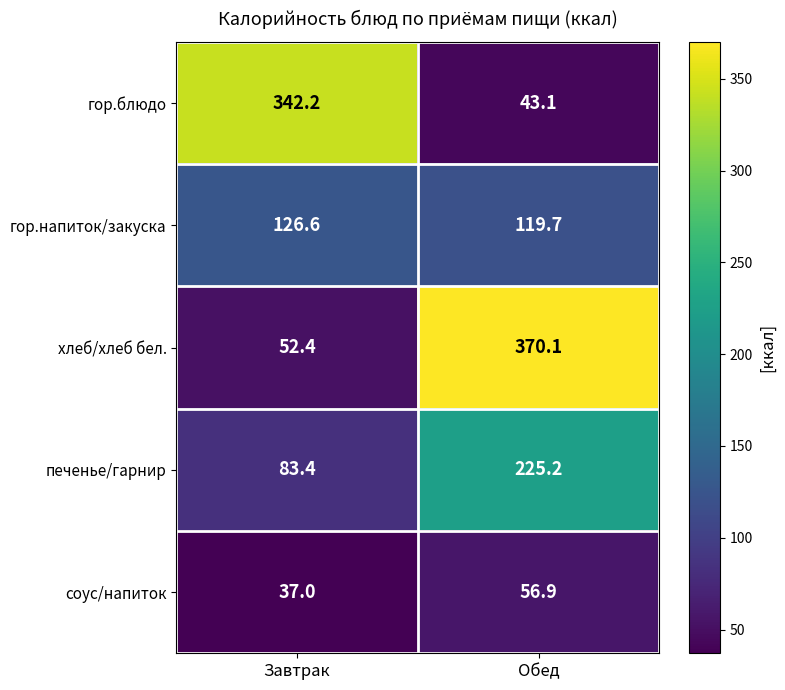

At which category is the sum across all series the highest?

Обед